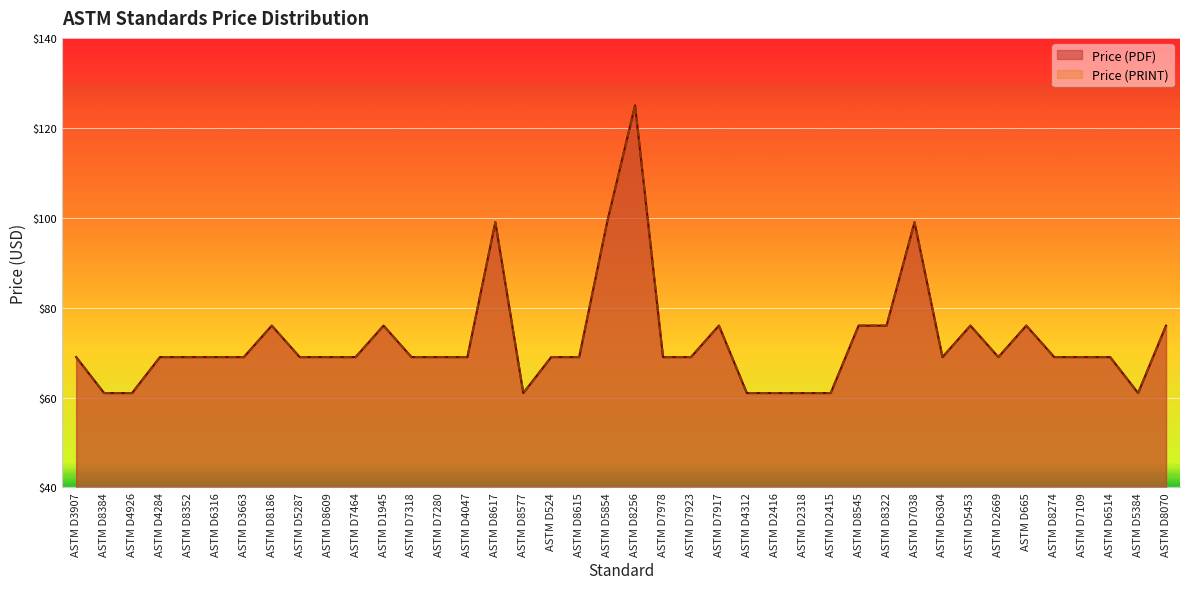

What is the difference between the second highest and minimum values in the Price (PRINT) series?

38